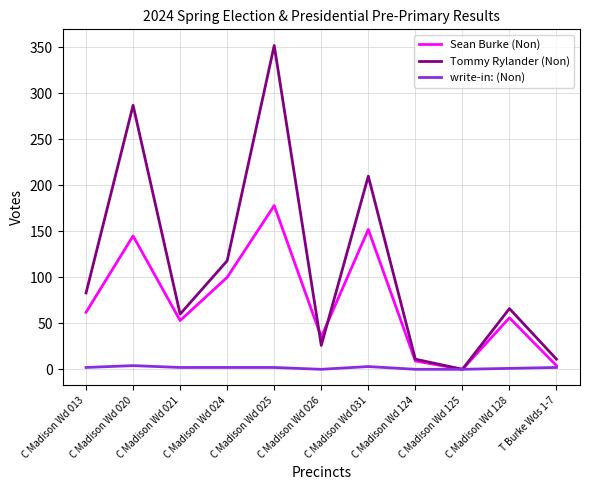

What are all the series names shown in the legend?

Sean Burke (Non), Tommy Rylander (Non), write-in: (Non)